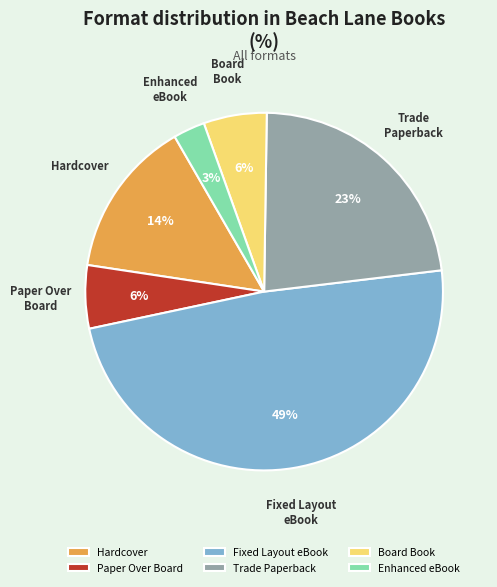

Is there a majority slice in this chart?

No